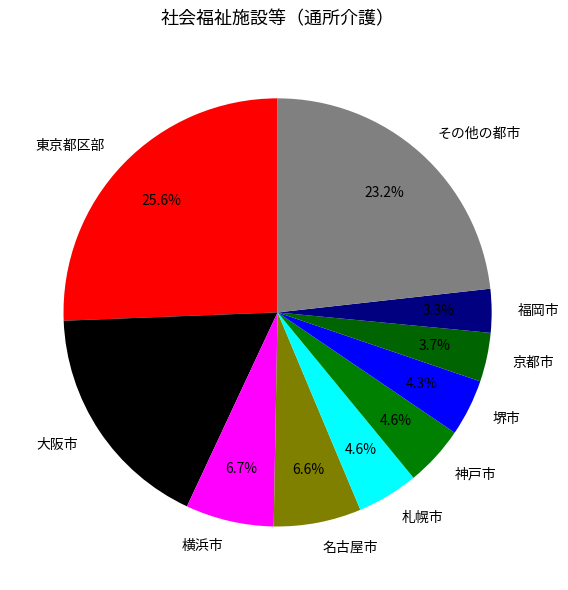

How many slices are in this pie chart?

10